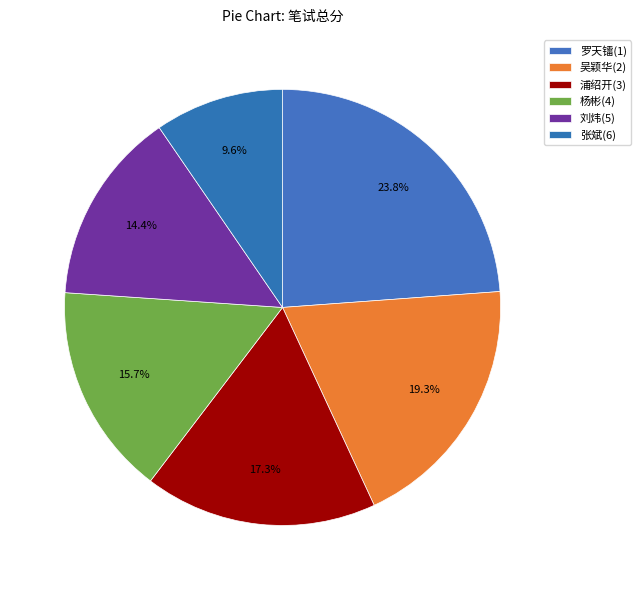

Is it true that 吴颖华(2) is 33% of the pie?

False